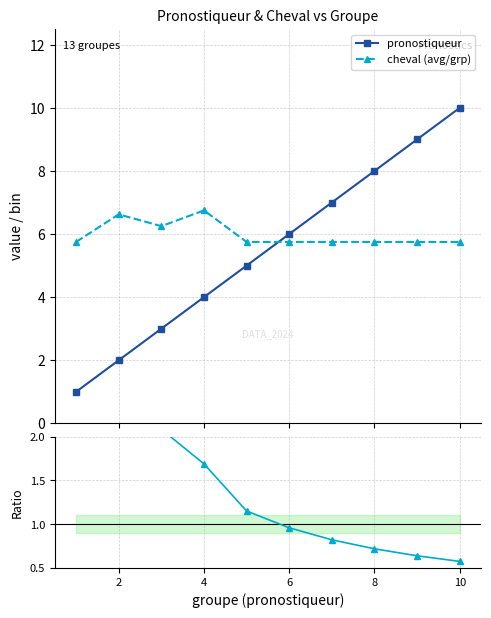

Which series ends up on top after the final intersection of pronostiqueur and cheval (avg/grp)?

pronostiqueur